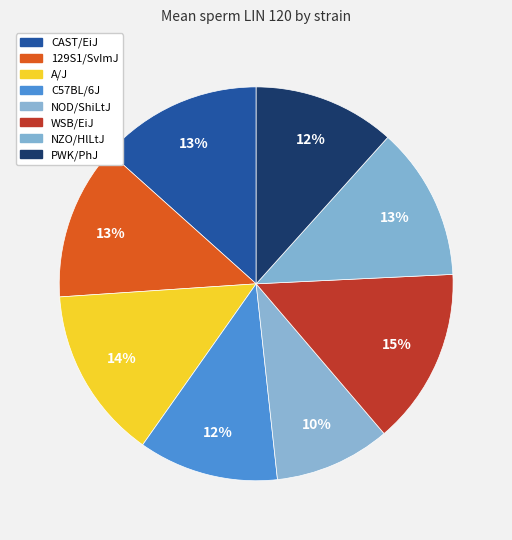

What percentage is the NZO/HlLtJ slice, to the nearest percent?

13%